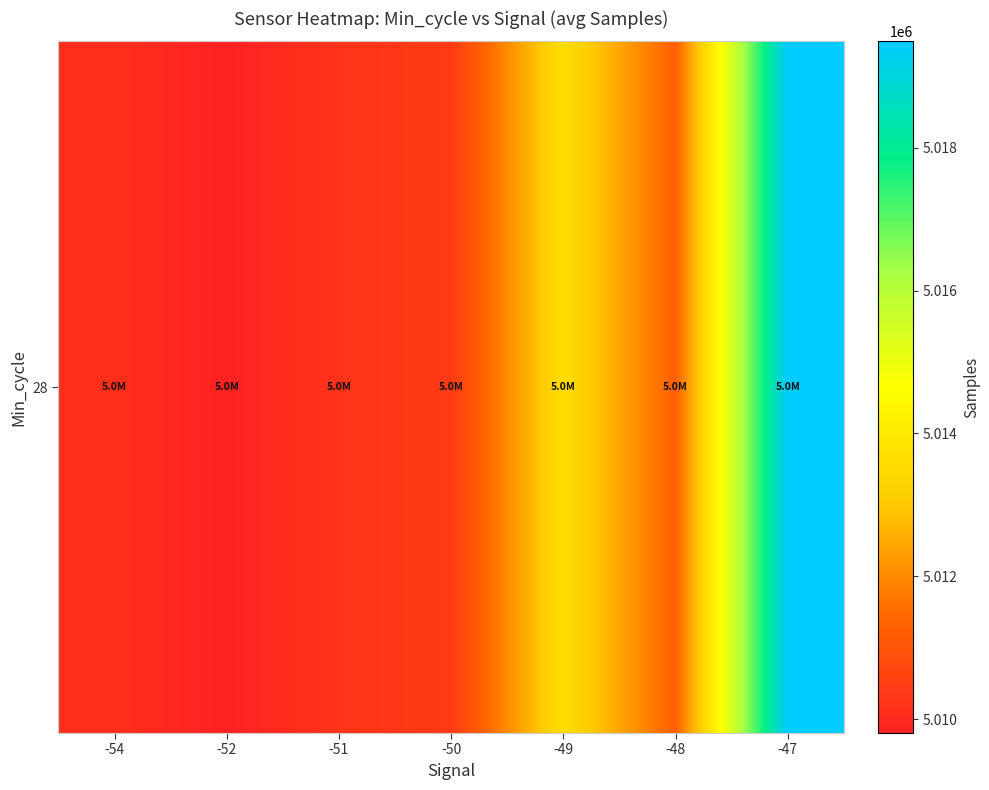

Is it true that the value at -47 is 5019486.2?

True